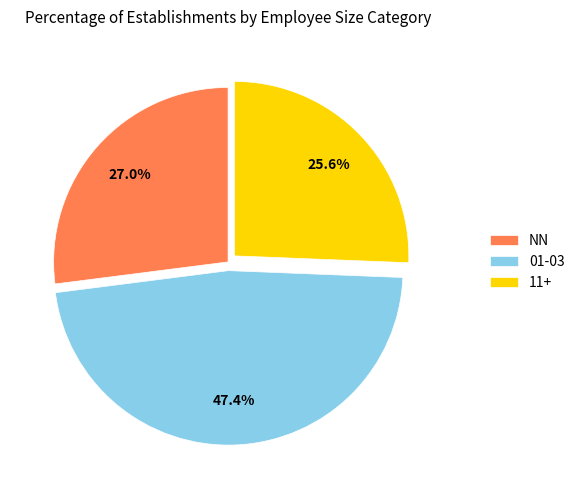

What is the total percentage of 01-03 and 11+?

73.0%